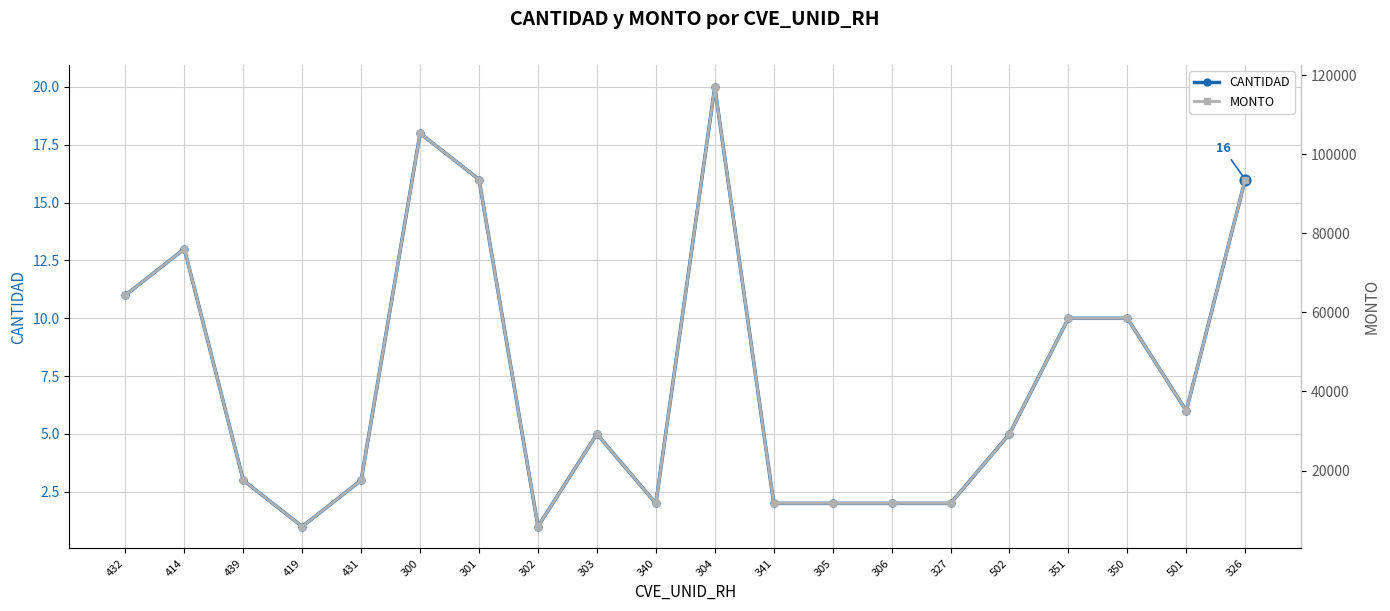

Is the value of CANTIDAD at 327 greater than the value of MONTO at 431?

No